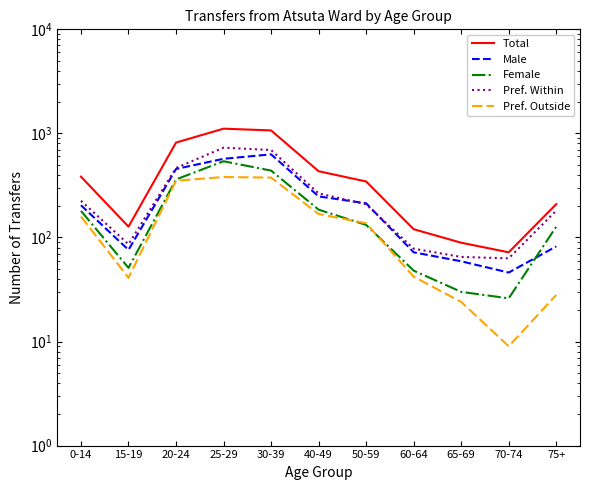

What is the total value across all series at 70-74?

216